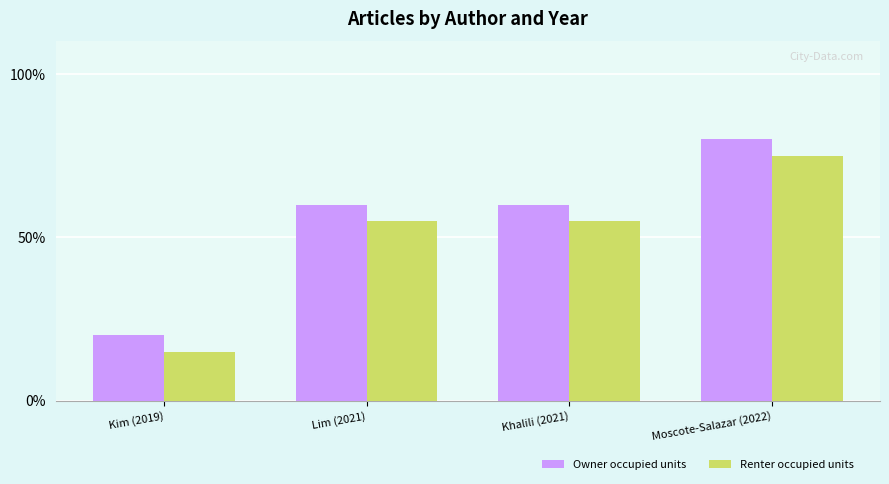

Which category has the highest value in the Owner occupied units series?

Moscote-Salazar (2022)